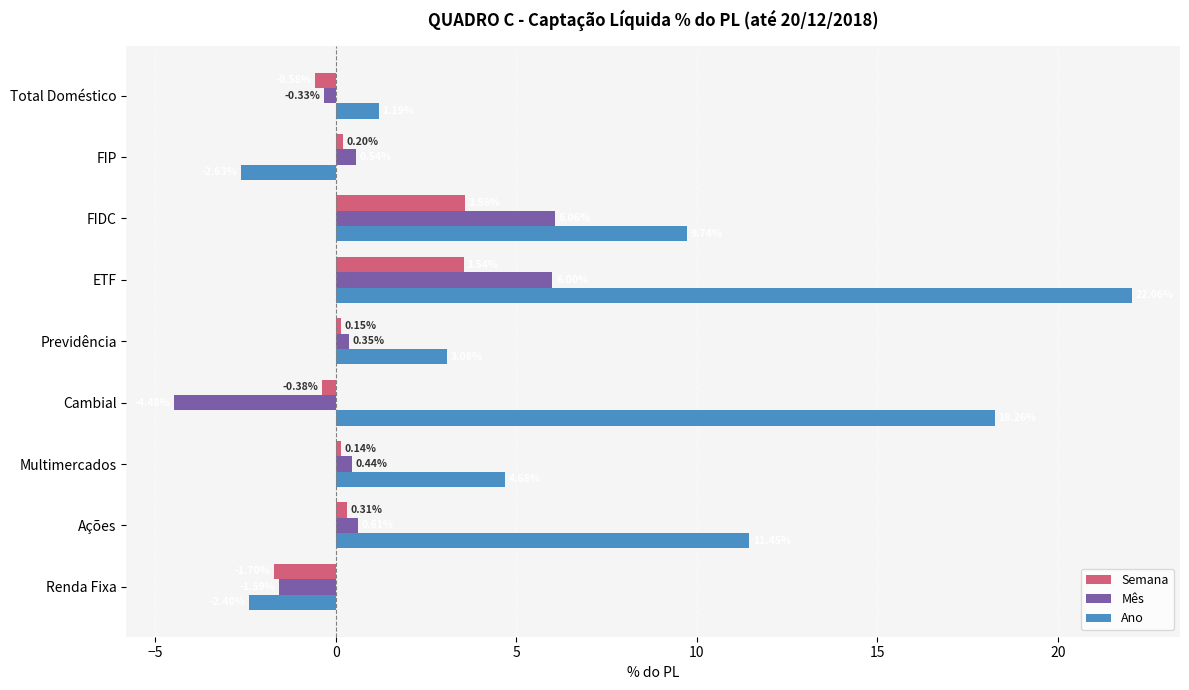

At which label does Semana reach its minimum?

Renda Fixa